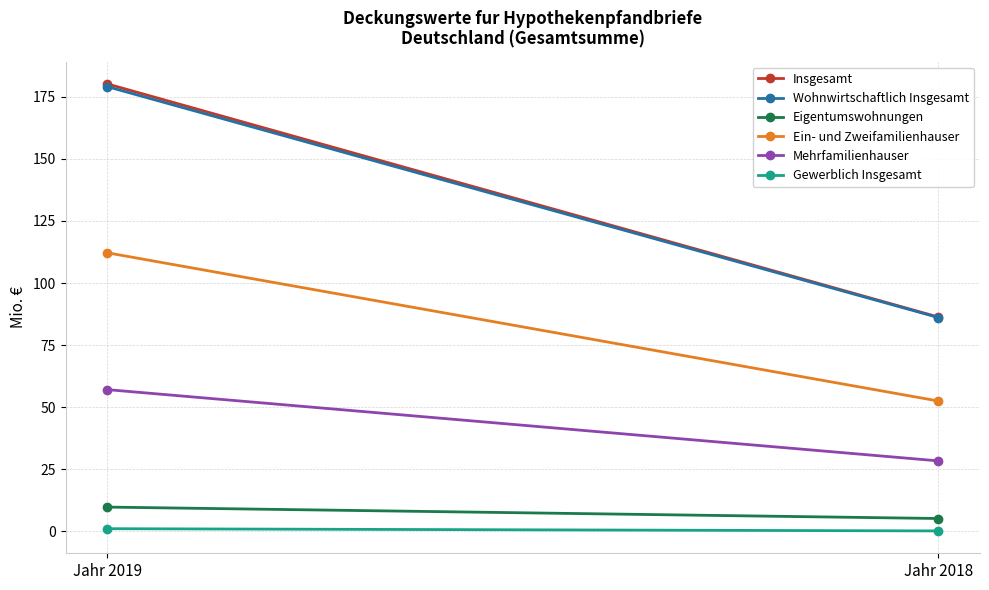

Which label corresponds to the smallest value in the chart?

Jahr 2018